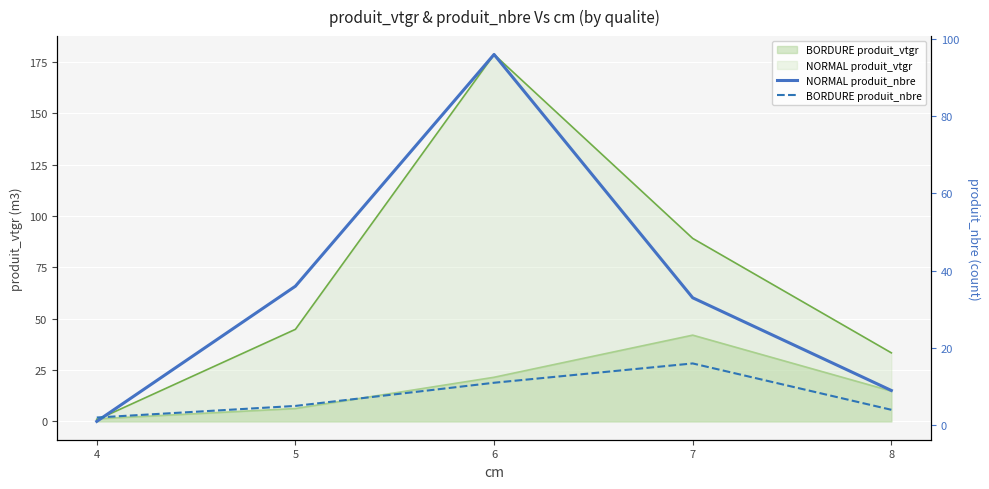

Where does the NORMAL produit_nbre series first go above 33?

5